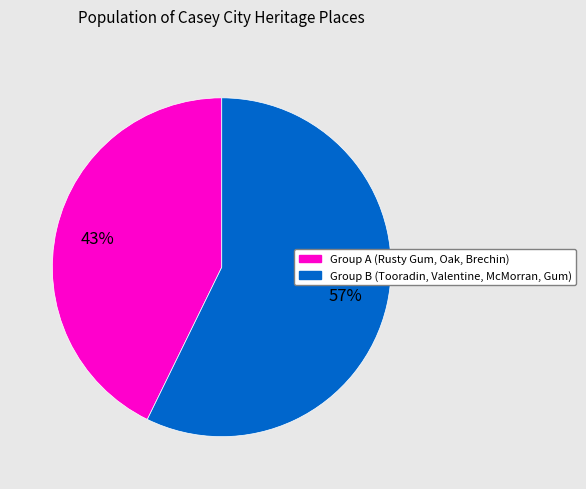

Is there any slice that represents more than half of the pie?

Yes